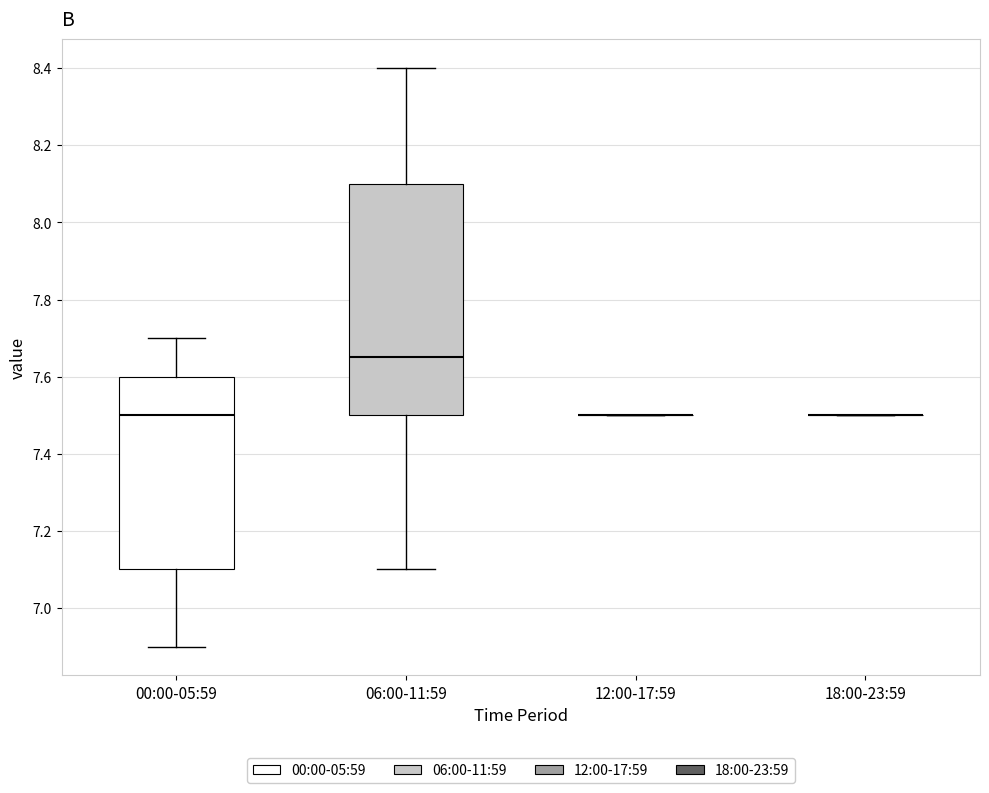

Reading left to right, transcribe this box plot: for each box, give where its median line is, the range the box spans, and where its two whiskers end, as read against the y-axis. The values are not printed on the chart, so give them approximately, as read against the axis.

00:00-05:59: median 7.50, box 7.10 to 7.60, whiskers 6.90 to 7.70
06:00-11:59: median 7.66, box 7.50 to 8.10, whiskers 7.10 to 8.40
12:00-17:59: box collapsed to a line at 7.50, whiskers 7.50 to 7.50
18:00-23:59: box collapsed to a line at 7.50, whiskers 7.50 to 7.50